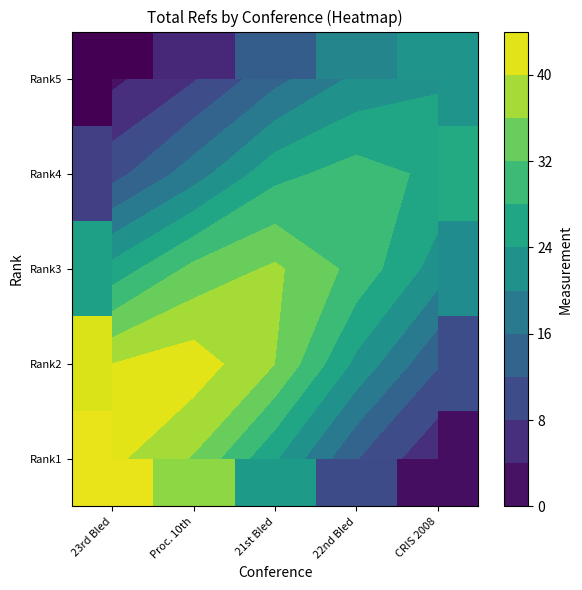

What is the sum of the Rank3 values at CRIS 2008 and 23rd Bled?

47.5